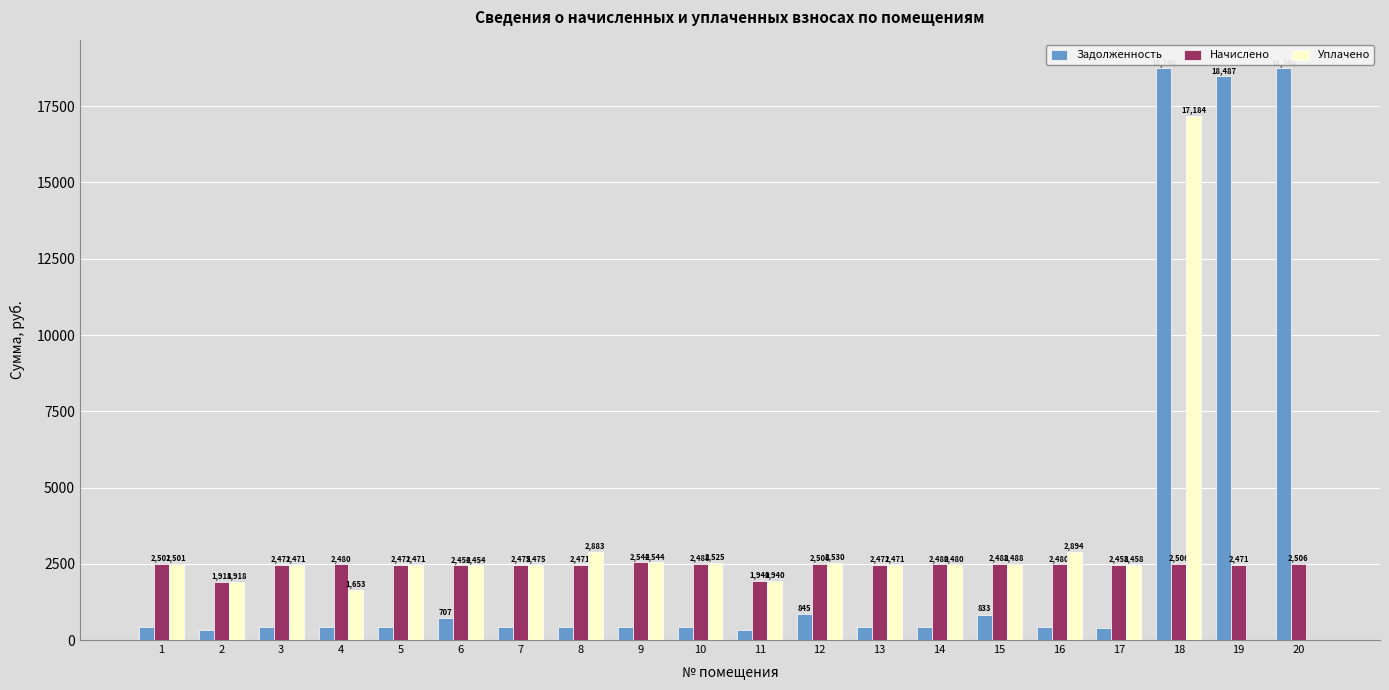

Which series changed the most between 13 and 19?

Задолженность